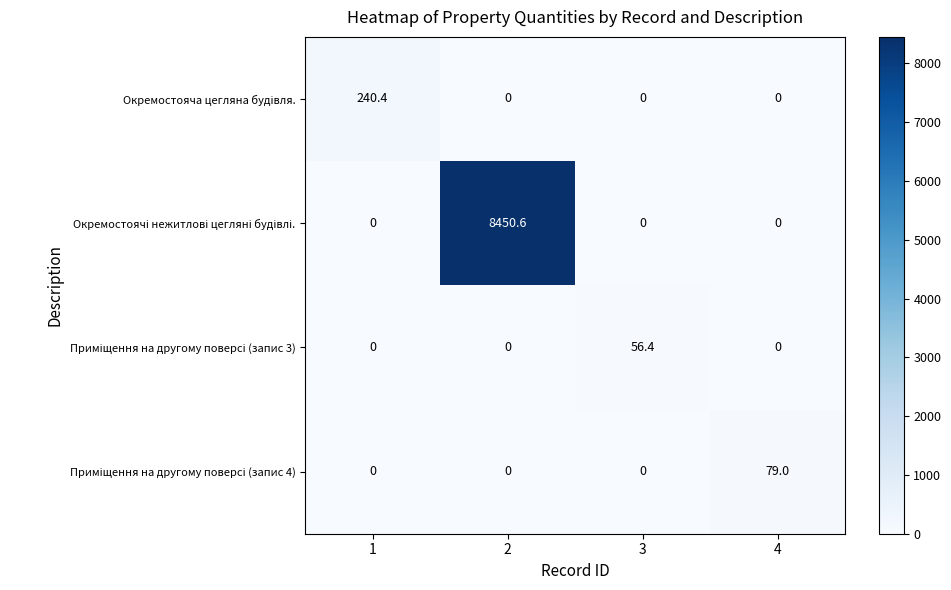

What is the difference between the highest and lowest values at 3?

56.4